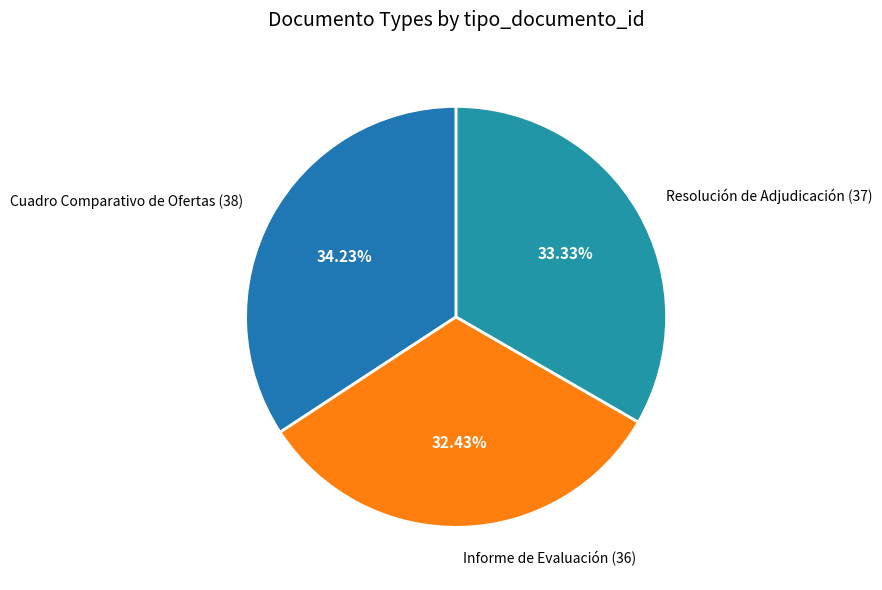

Rank the categories by value from lowest to highest.

Informe de Evaluación, Resolución de Adjudicación, Cuadro Comparativo de Ofertas